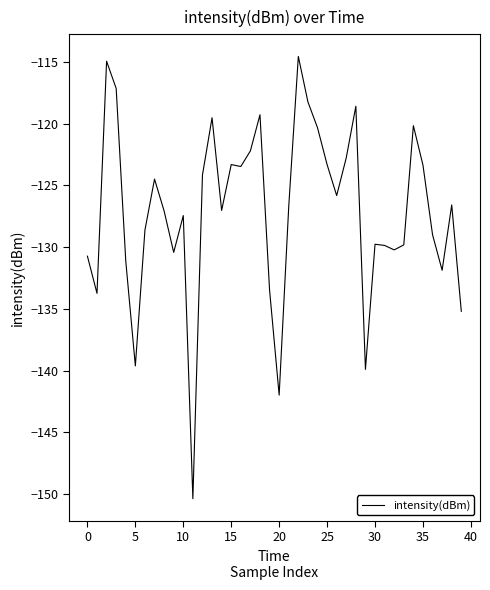

What is the minimum value shown in the chart?

-150.4